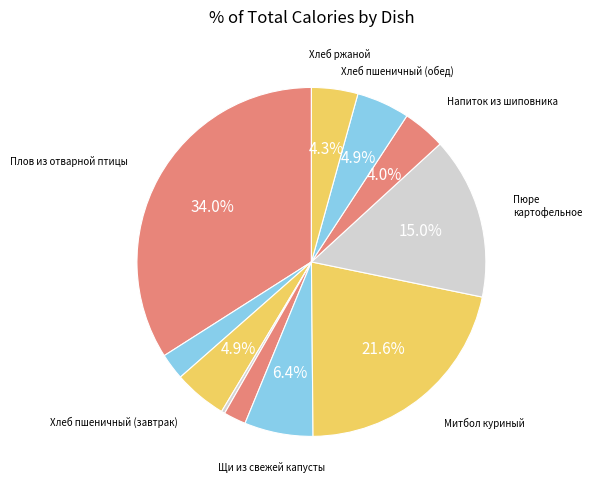

Count the number of slices in the pie.

11